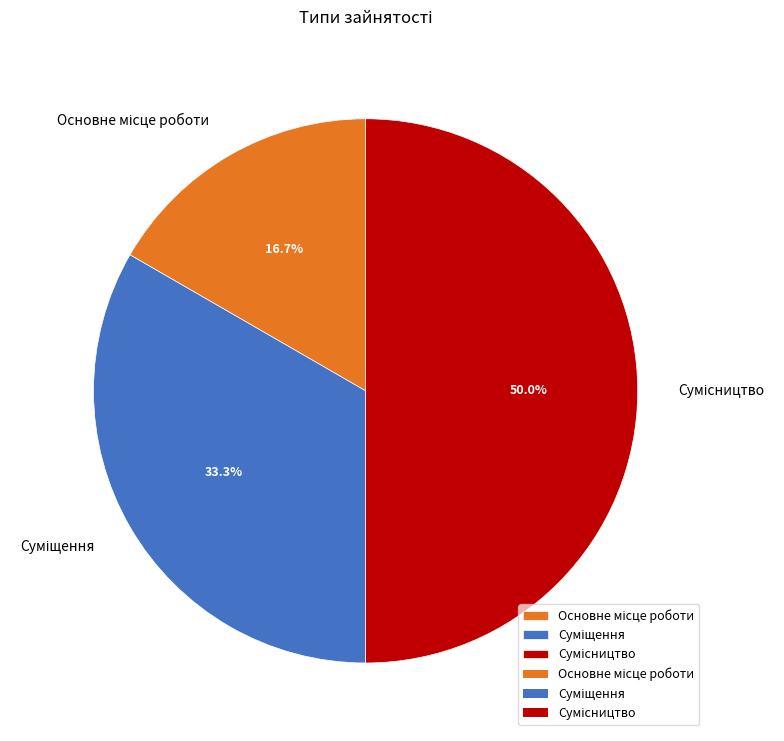

How many segments does this pie chart have?

3